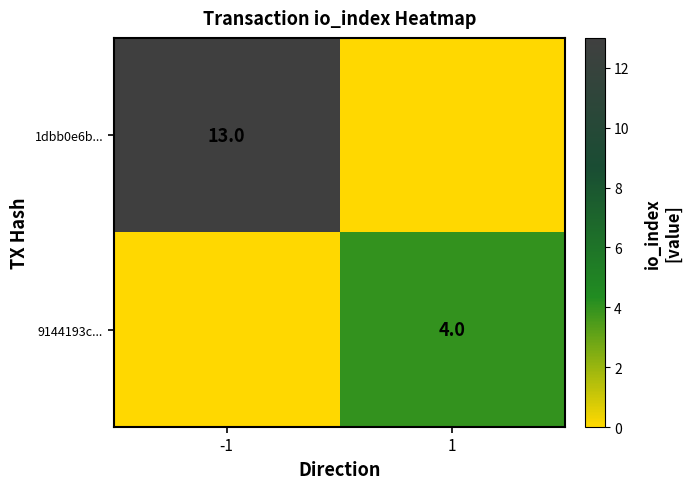

Count the number of data series in this chart.

2